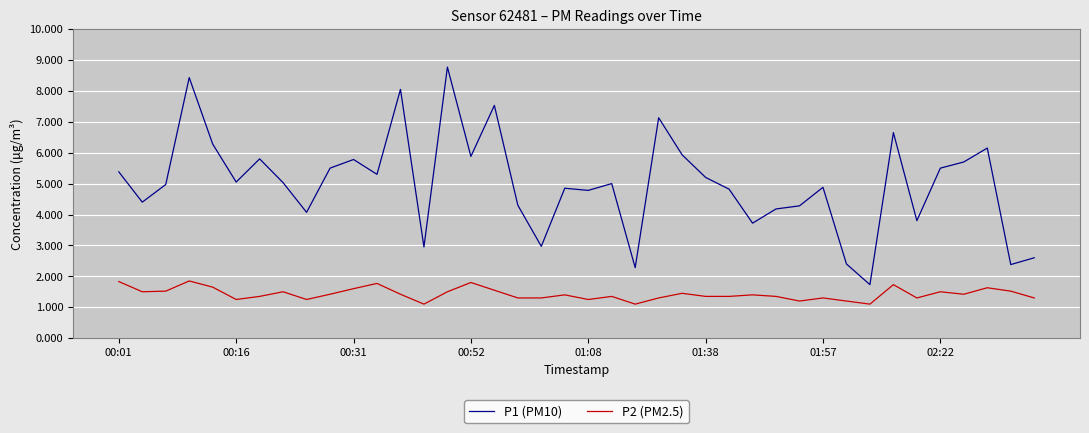

How many P2 (PM2.5) values are between 1 and 2?

40